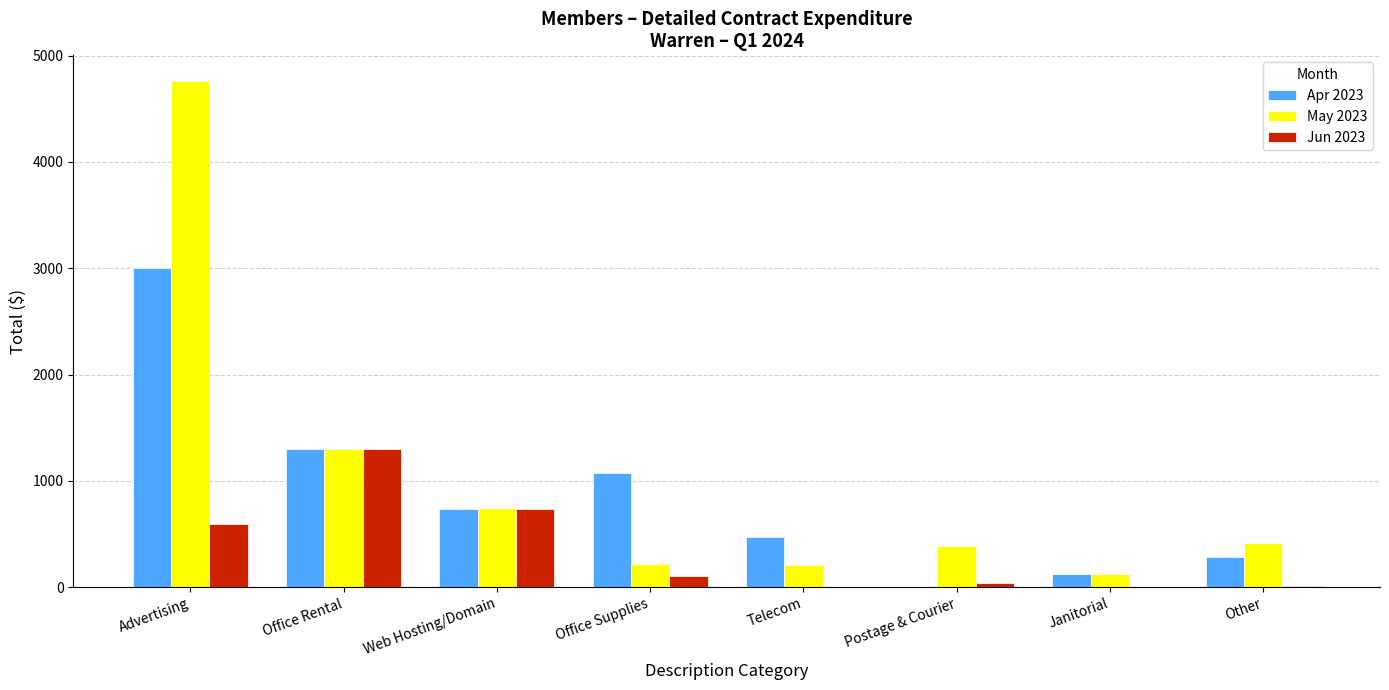

Is the value of Jun 2023 at Janitorial greater than the value of May 2023 at Web Hosting/Domain?

No